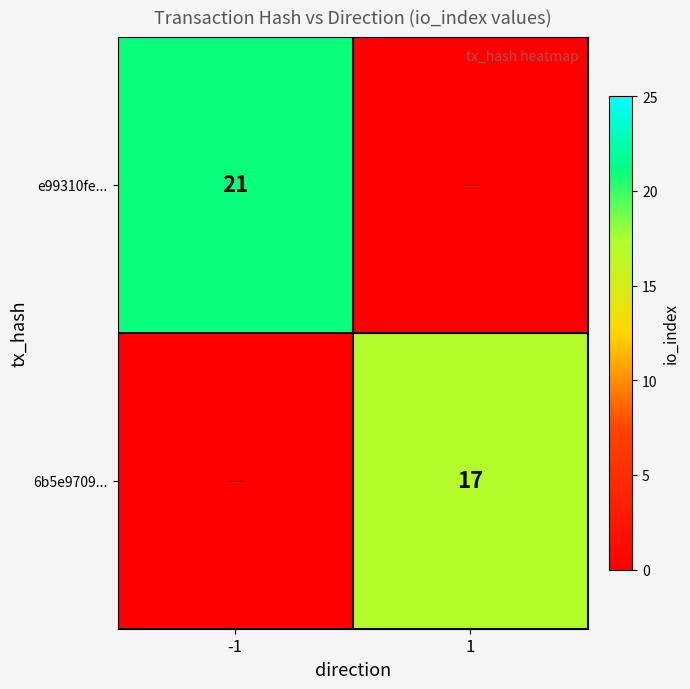

True or false: 6b5e9709... has a value of 17 at 1.

True